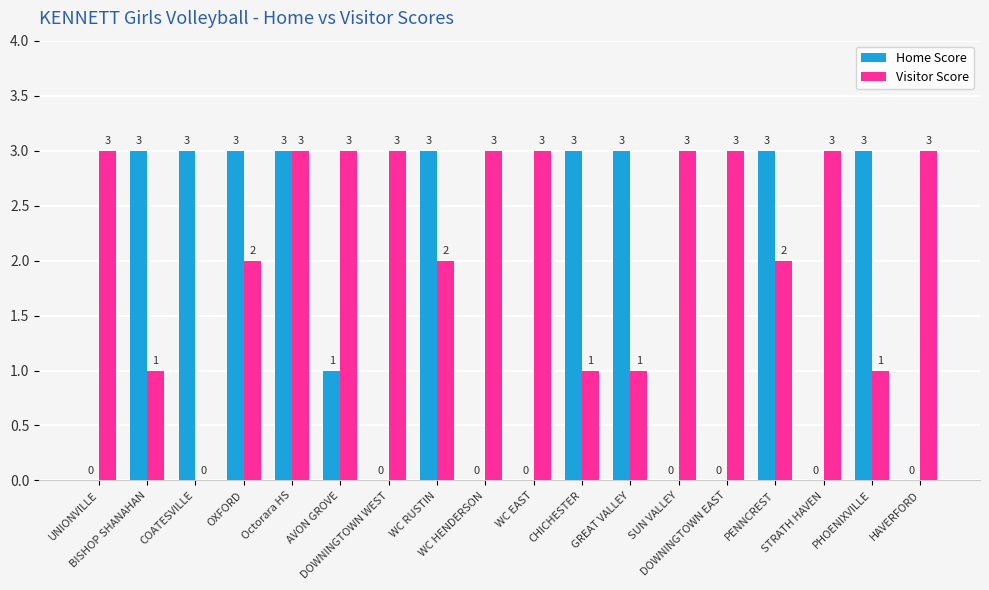

What is the sum of all Home Score values?

28